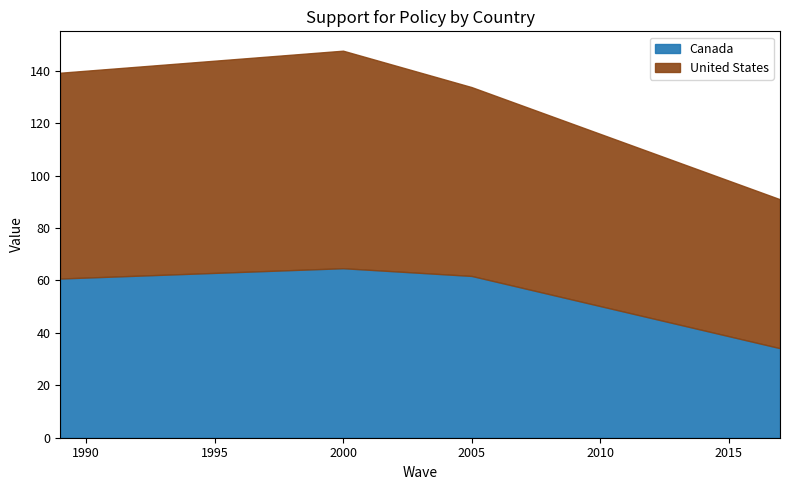

What is the greatest value displayed?

83.0